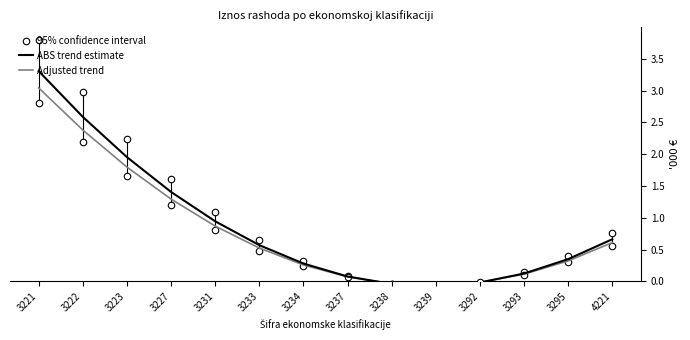

At which category is the sum across all series the highest?

3221